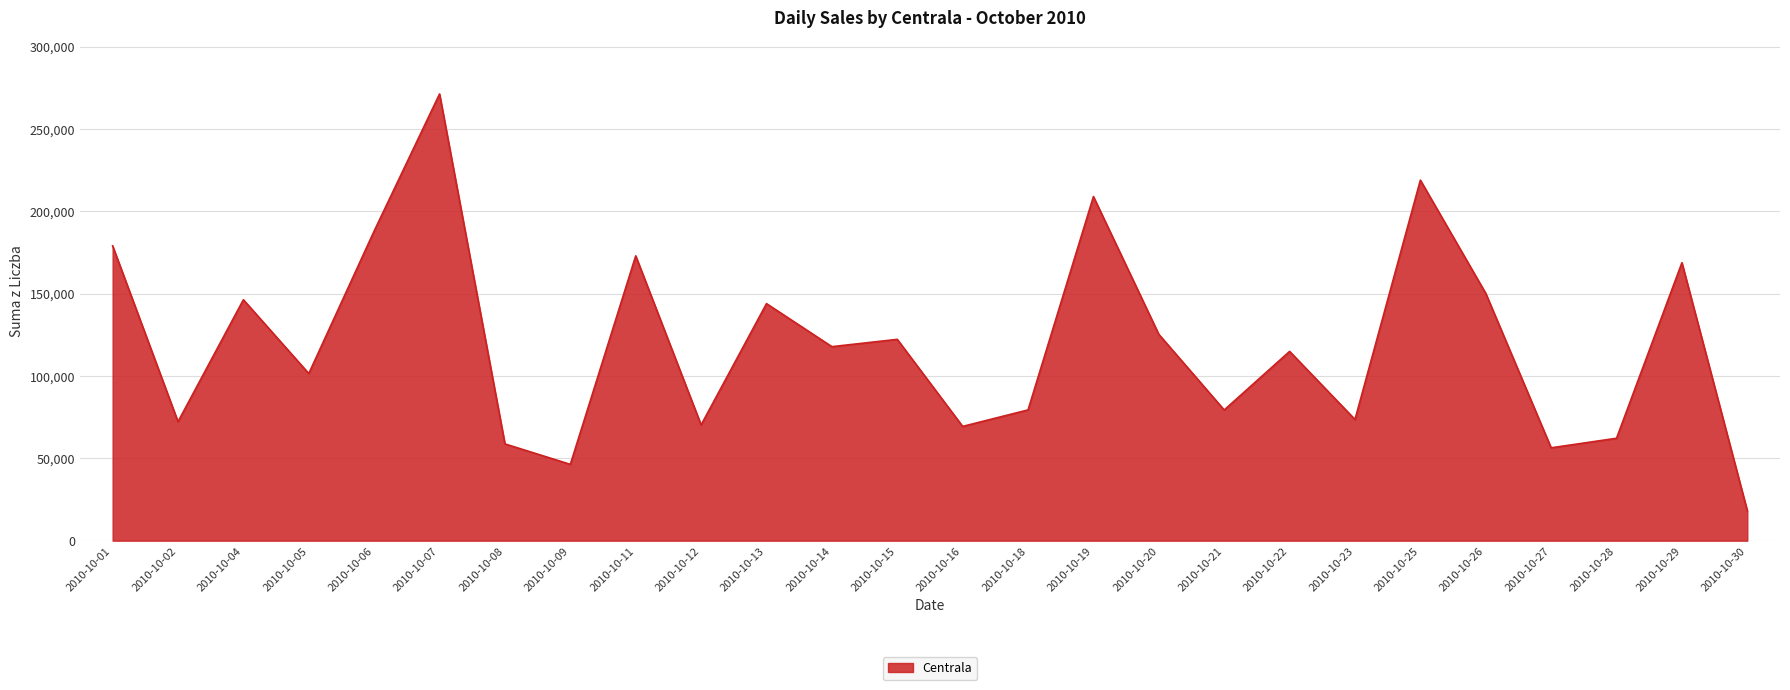

What value does the data have at 2010-10-27?

56379